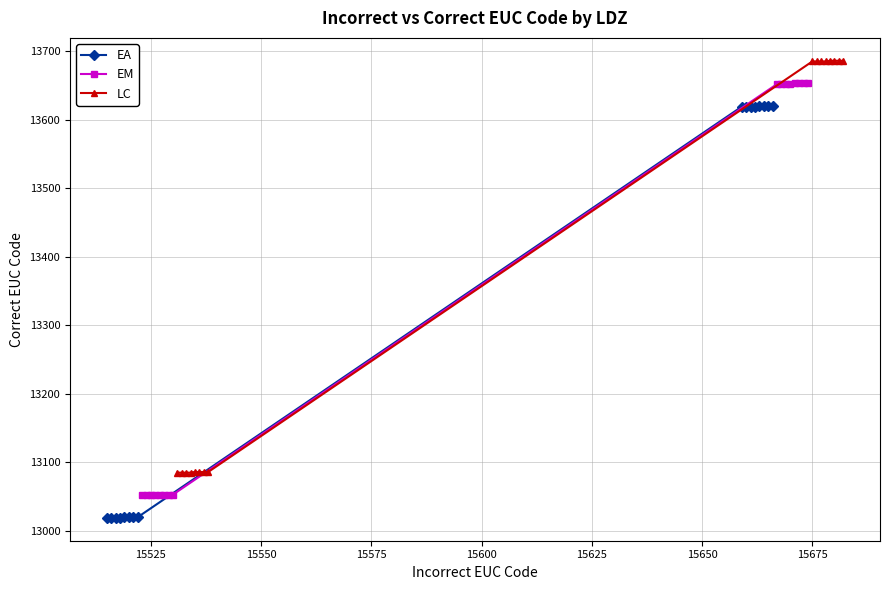

What is the value of the LC point at the 9th from the left?

13685